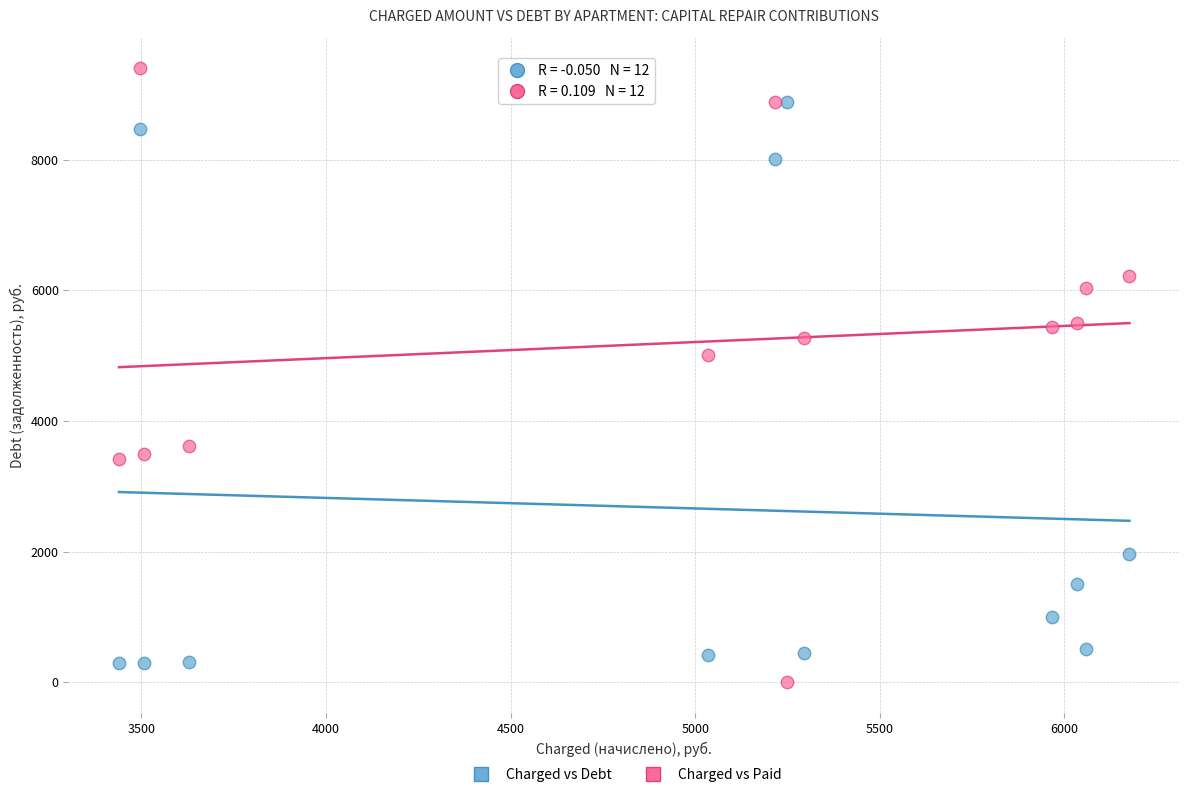

Across all data points, what is the range of X values (max minus min)?

2737.3